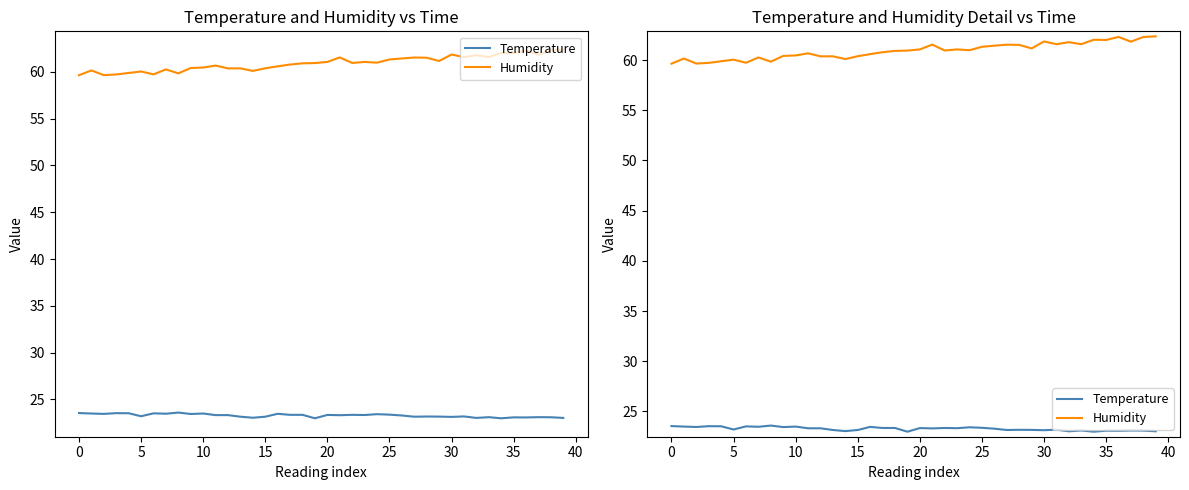

Reading right to left, list all the values displayed in this chart.

Temperature: 23.0	23.1	23.1	23.1	23.1	23.0	23.1	23.0	23.2	23.1	23.2	23.2	23.1	23.3	23.4	23.4	23.3	23.4	23.3	23.3	23.0	23.4	23.4	23.5	23.1	23.0	23.1	23.3	23.3	23.5	23.4	23.6	23.5	23.5	23.2	23.5	23.5	23.4	23.5	23.5
Humidity: 62.4	62.3	61.8	62.3	62.0	62.0	61.6	61.8	61.6	61.9	61.2	61.5	61.5	61.4	61.3	61.0	61.1	61.0	61.5	61.1	60.9	60.9	60.8	60.6	60.4	60.1	60.4	60.4	60.7	60.5	60.4	59.8	60.3	59.7	60.0	59.9	59.7	59.6	60.1	59.6